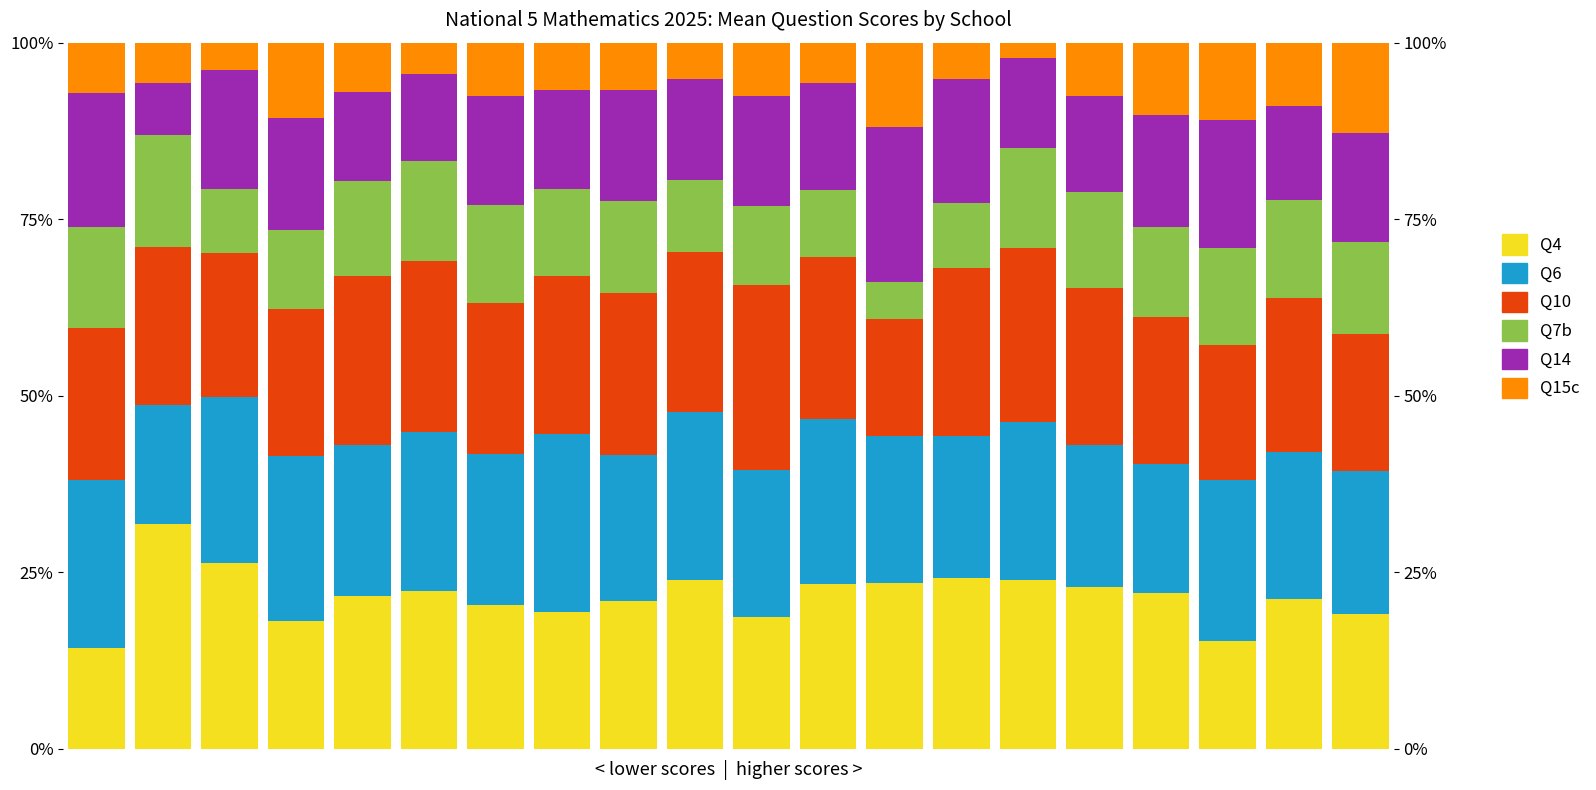

Which series has the largest total across all categories?

Q10